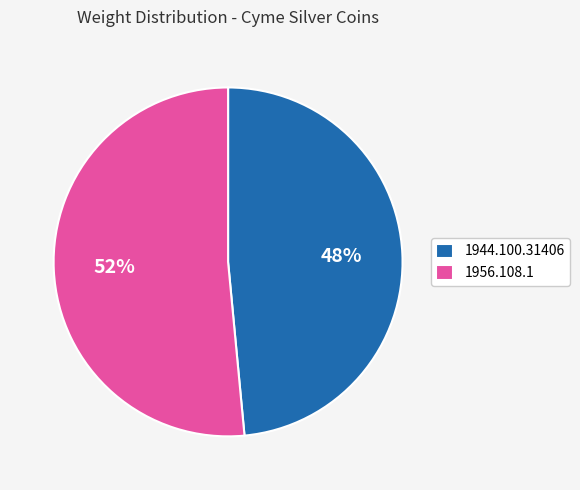

Which category accounts for the majority?

1956.108.1